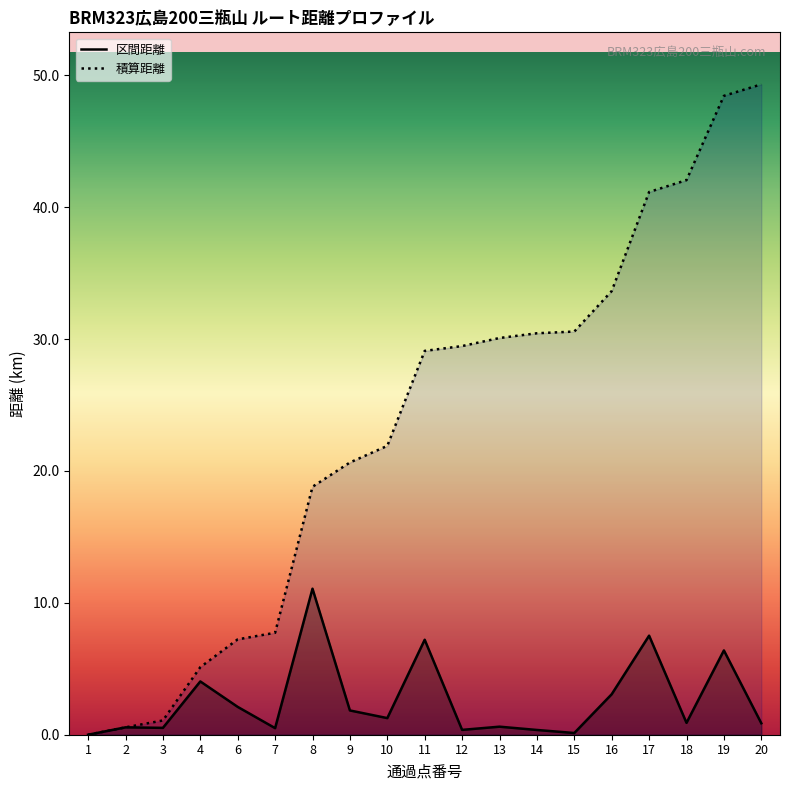

Between 12 and 14, which series saw the biggest shift?

積算距離